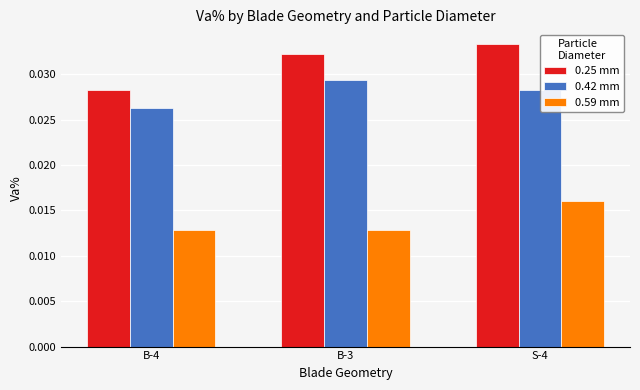

Rank the series by their average value, from lowest to highest.

0.59 mm, 0.42 mm, 0.25 mm